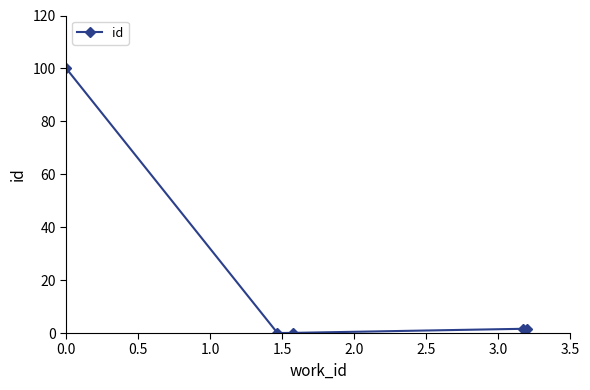

True or false: there are more than 2 points higher than both neighbors.

False